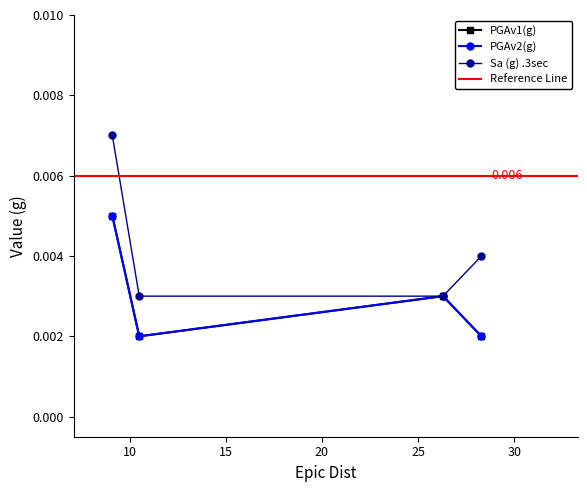

Count the number of categories in the chart.

4